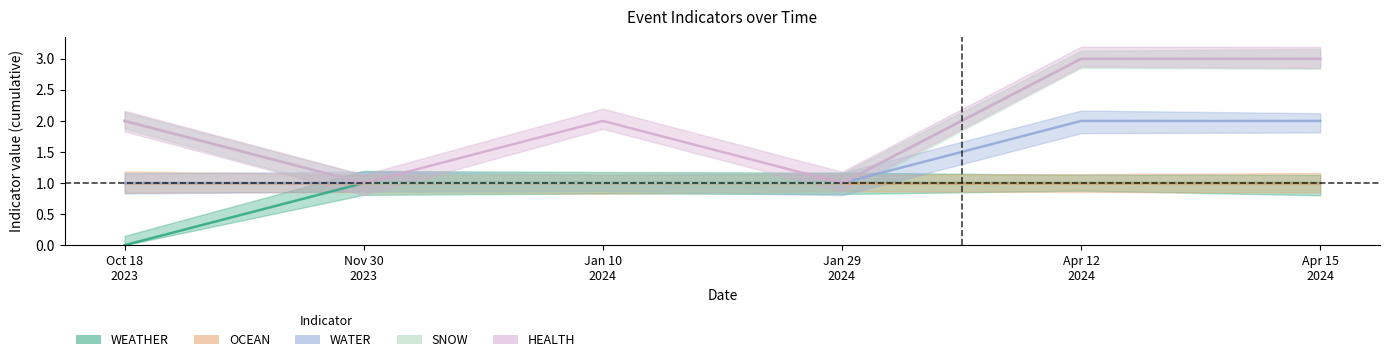

Reading left to right, extract all data points from this chart.

WEATHER: Oct 18
2023=0	Nov 30
2023=1	Jan 10
2024=1	Jan 29
2024=1	Apr 12
2024=1	Apr 15
2024=1
OCEAN: Oct 18
2023=1	Nov 30
2023=1	Jan 10
2024=1	Jan 29
2024=1	Apr 12
2024=1	Apr 15
2024=1
WATER: Oct 18
2023=1	Nov 30
2023=1	Jan 10
2024=1	Jan 29
2024=1	Apr 12
2024=2	Apr 15
2024=2
SNOW: Oct 18
2023=2	Nov 30
2023=1	Jan 10
2024=1	Jan 29
2024=1	Apr 12
2024=3	Apr 15
2024=3
HEALTH: Oct 18
2023=2	Nov 30
2023=1	Jan 10
2024=2	Jan 29
2024=1	Apr 12
2024=3	Apr 15
2024=3